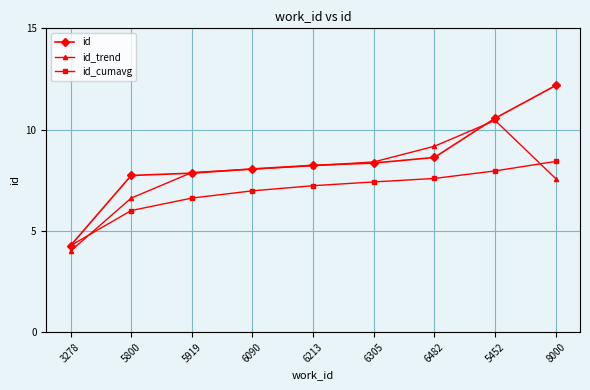

Read the id_trend value at 6090.

8.0